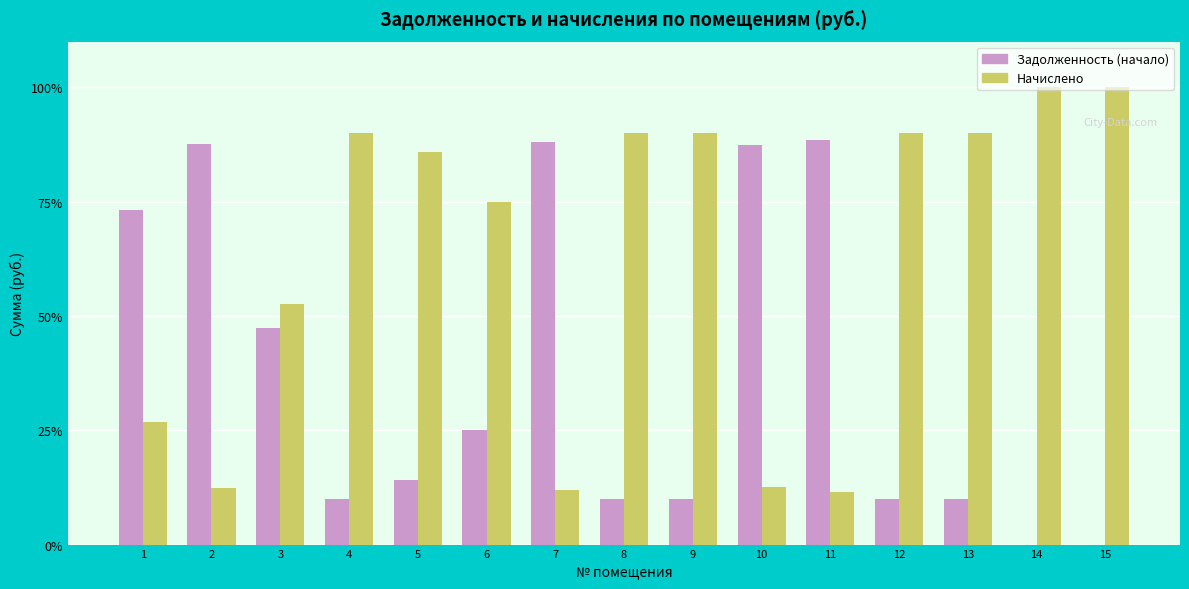

What is the highest value of the Задолженность (начало) series?

88.5